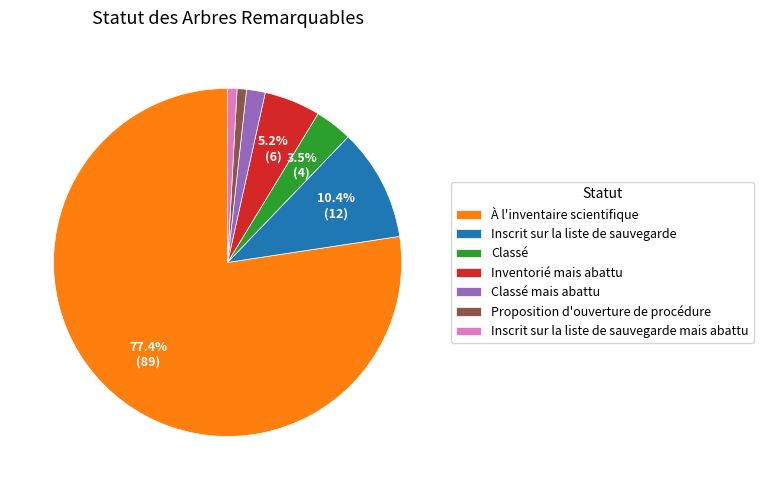

To the nearest percent, what is the combined percentage of Inscrit sur la liste de sauvegarde mais abattu and Inscrit sur la liste de sauvegarde?

11%